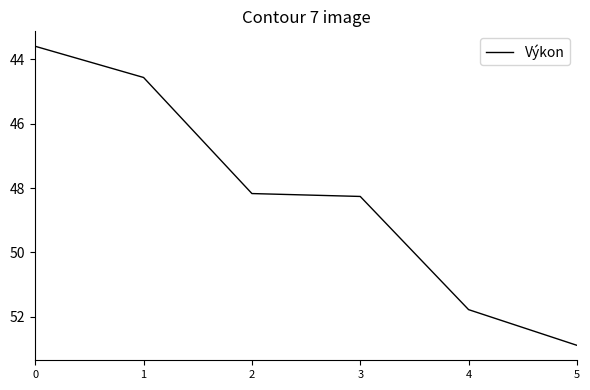

What is the minimum value shown in the chart?

43.6